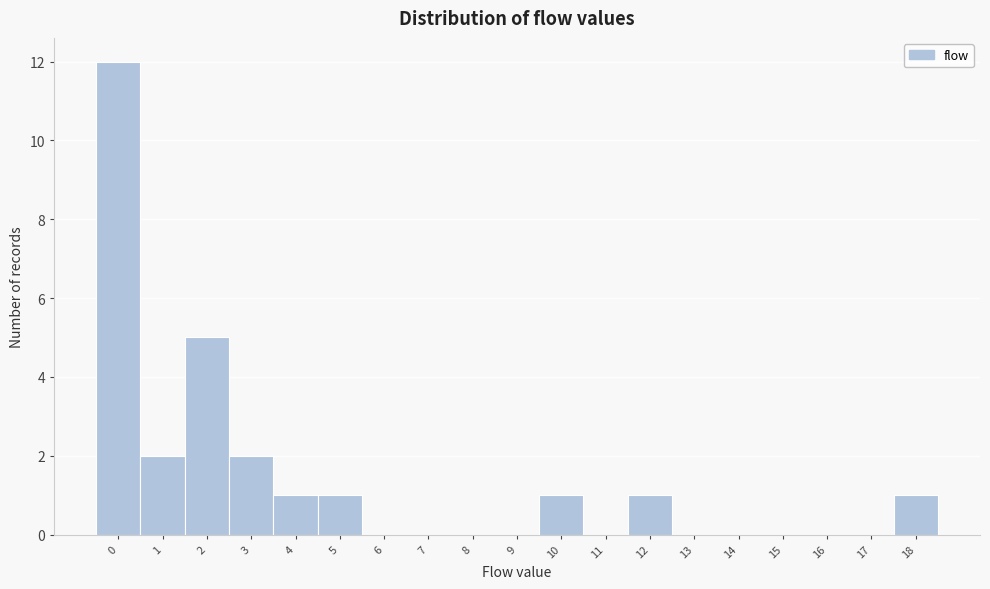

What is the height of the bar covering -0.5 to 0.5 on the x-axis? The values are not printed on the chart, so give them approximately, as read against the axis.

12